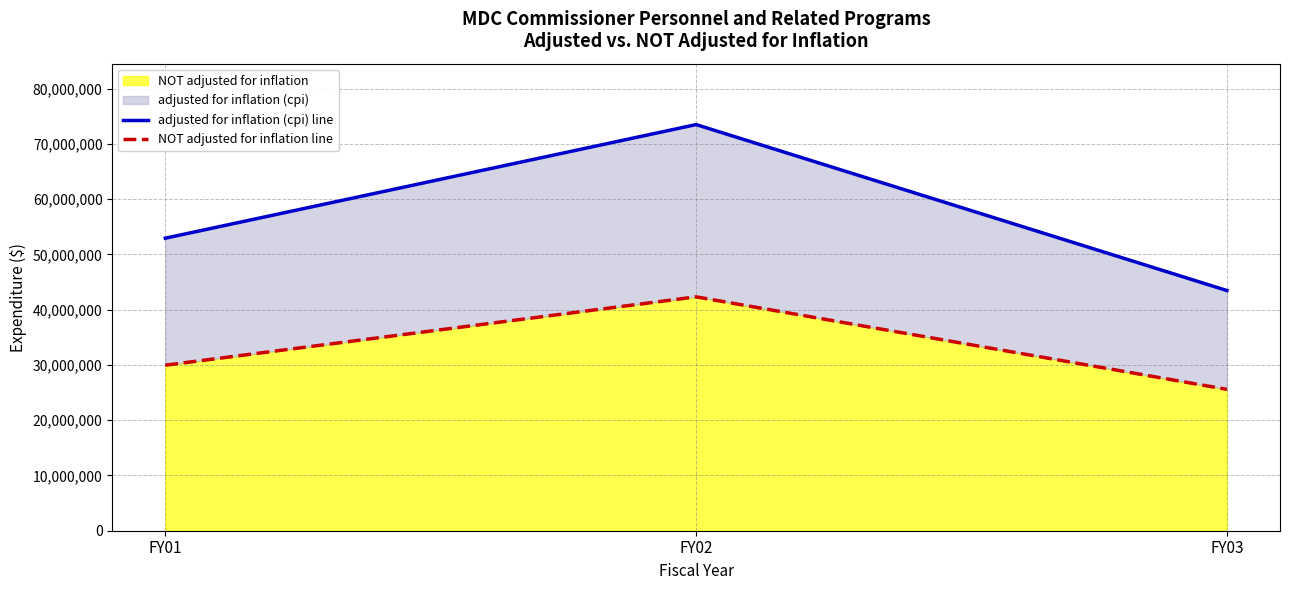

Which series changed the most between FY01 and FY03?

adjusted for inflation (cpi) line